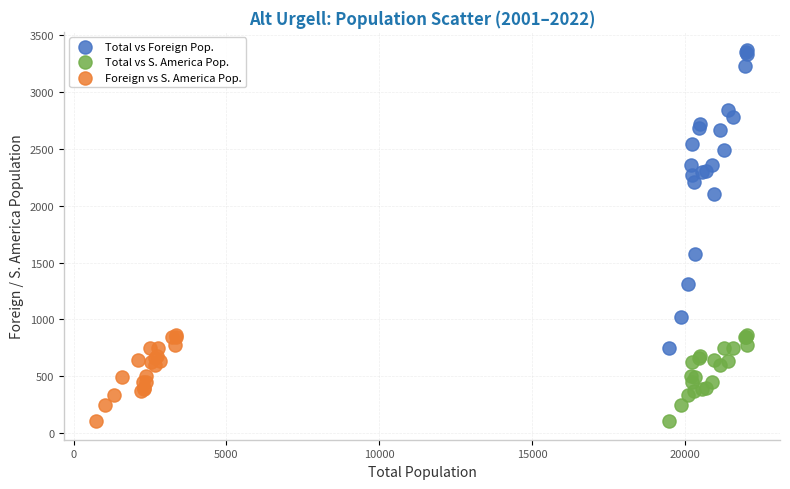

Which series has the largest Y range (max minus min)?

Total vs Foreign Pop.